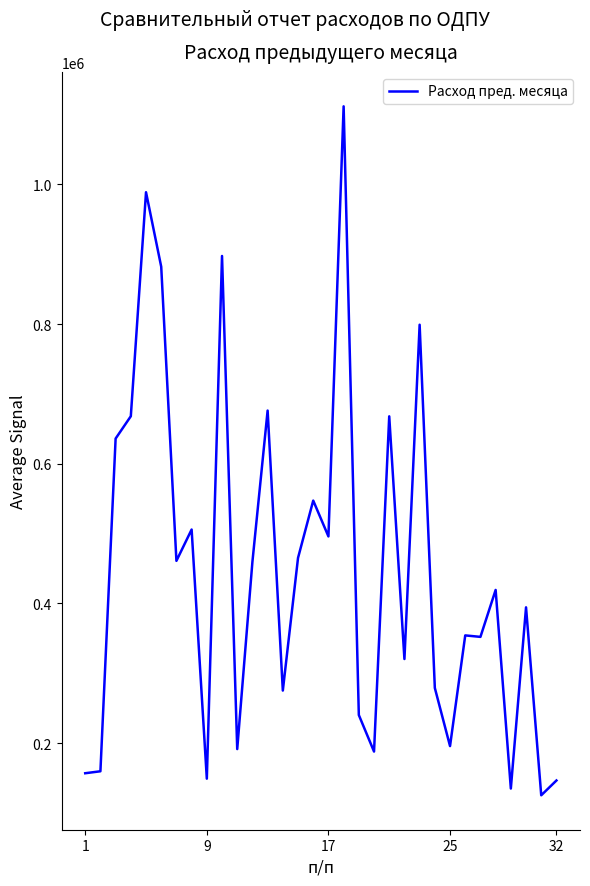

What is the smallest value displayed?

125160